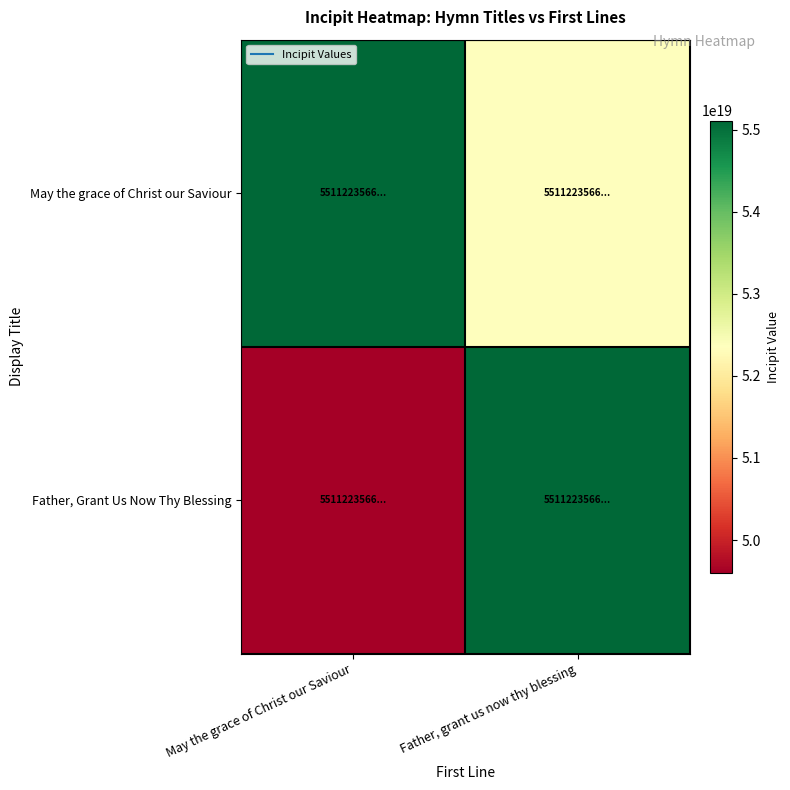

Rank the series at Father, grant us now thy blessing from highest to lowest value.

Father, Grant Us Now Thy Blessing, May the grace of Christ our Saviour